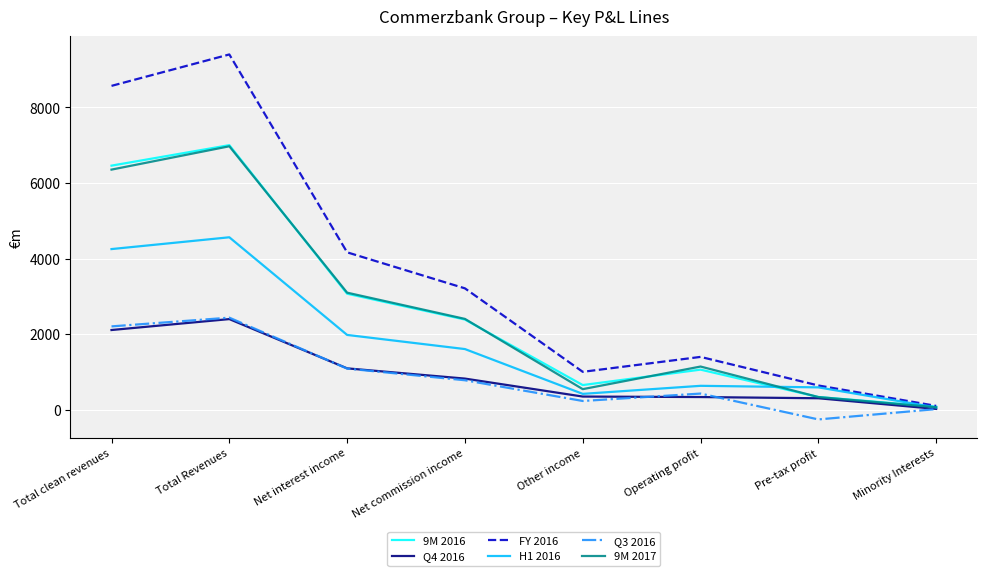

The 9M 2016 series shows 7000 at Total Revenues. True or false?

True